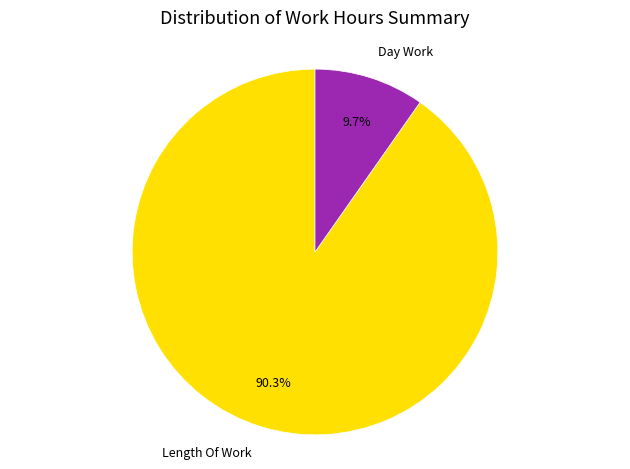

Rank the categories by value from highest to lowest.

Length Of Work, Day Work